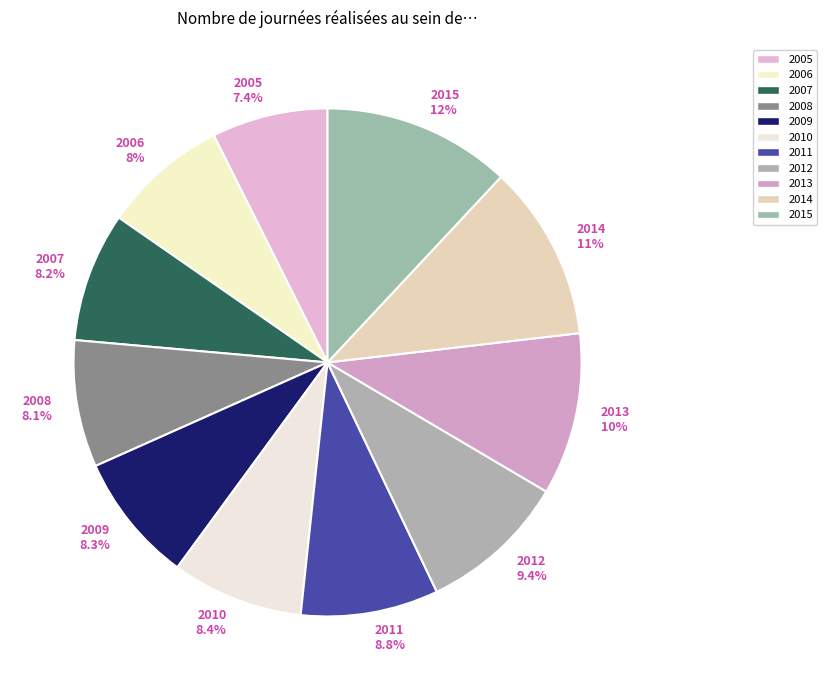

Is it true that 2005 is 7% of the pie?

True